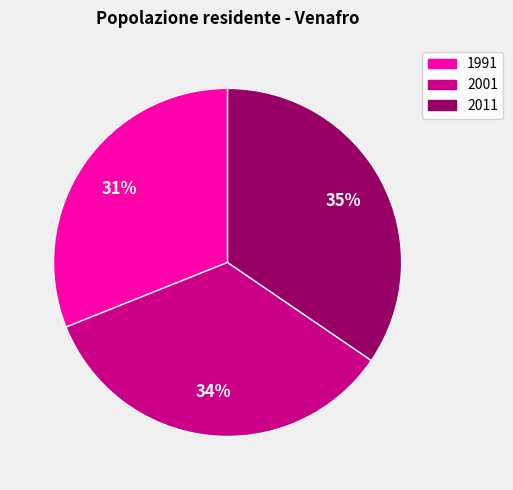

Is it true that 2011 is 24% of the pie?

False